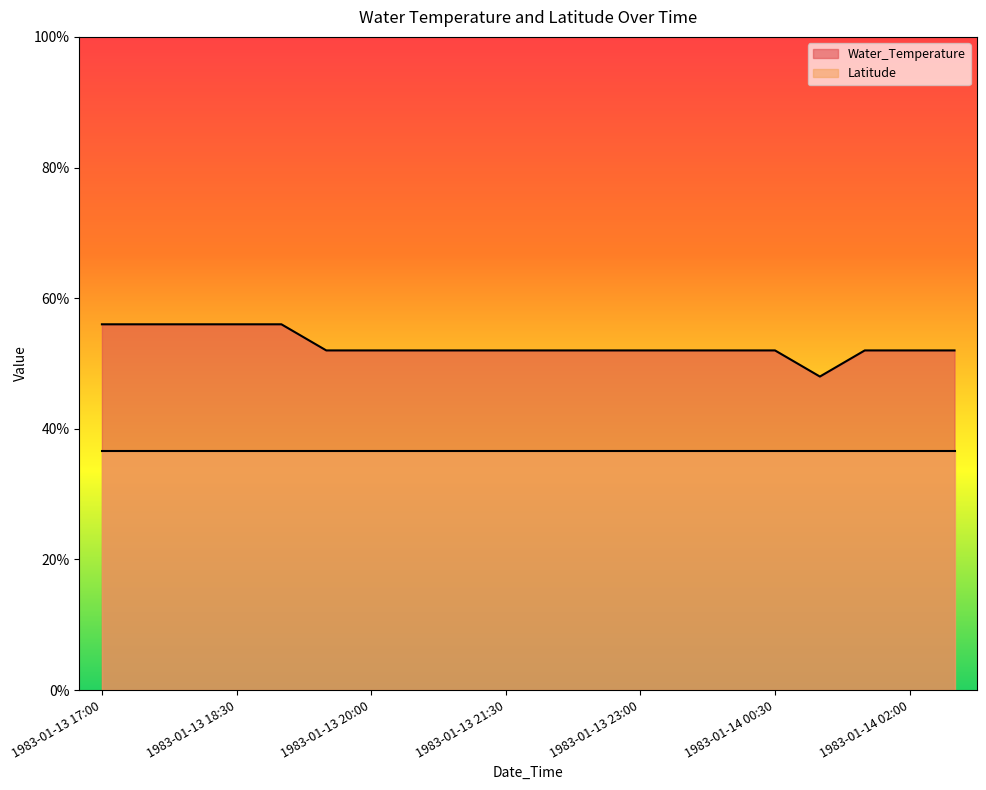

Reading right to left, what are all the values shown in this chart?

52.0	52.0	52.0	48.0	52.0	52.0	52.0	52.0	52.0	52.0	52.0	52.0	52.0	52.0	52.0	56.0	56.0	56.0	56.0	56.0